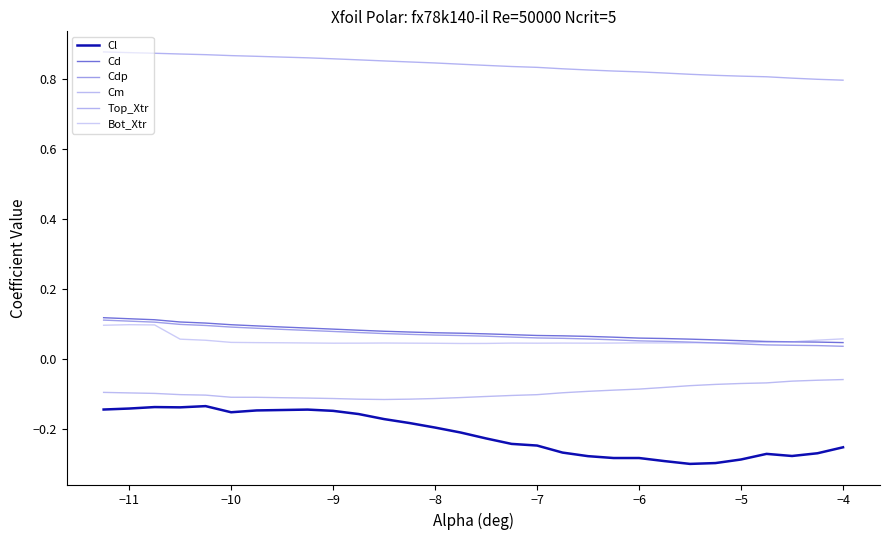

True or false: Cdp has more than 0 interior local peaks.

False